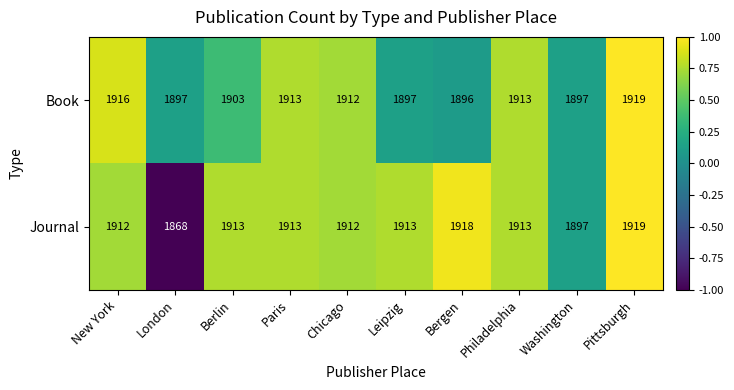

How many data points does each series have?

10